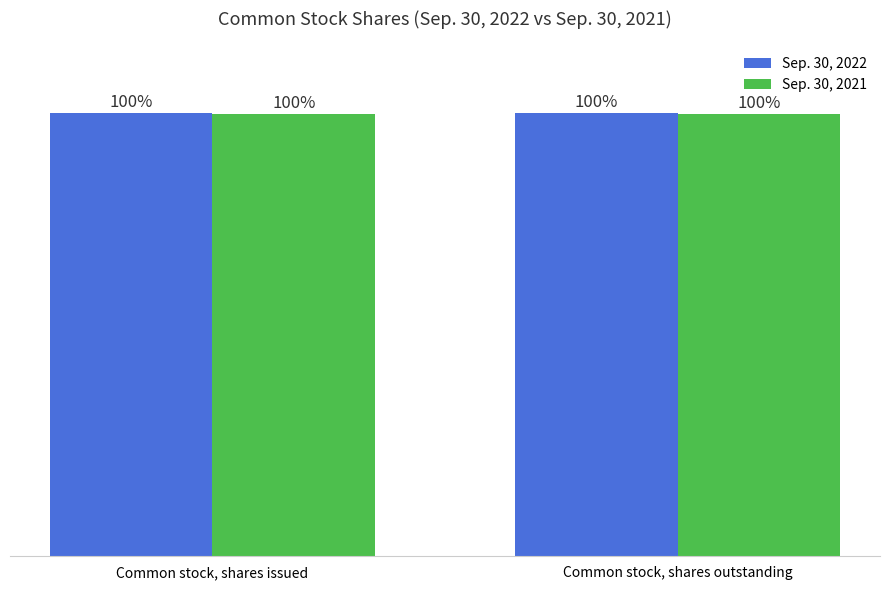

What position from the left is Common stock, shares outstanding?

2